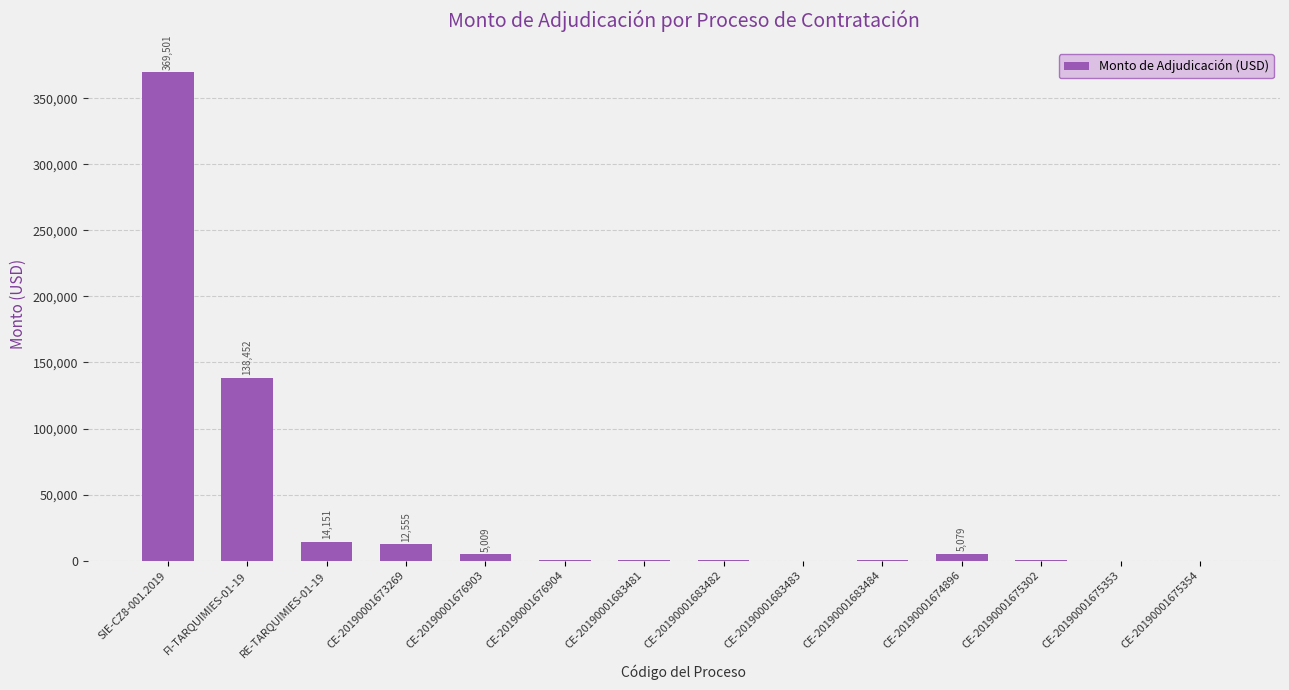

Which category has the highest value across all series?

SIE-CZ8-001.2019